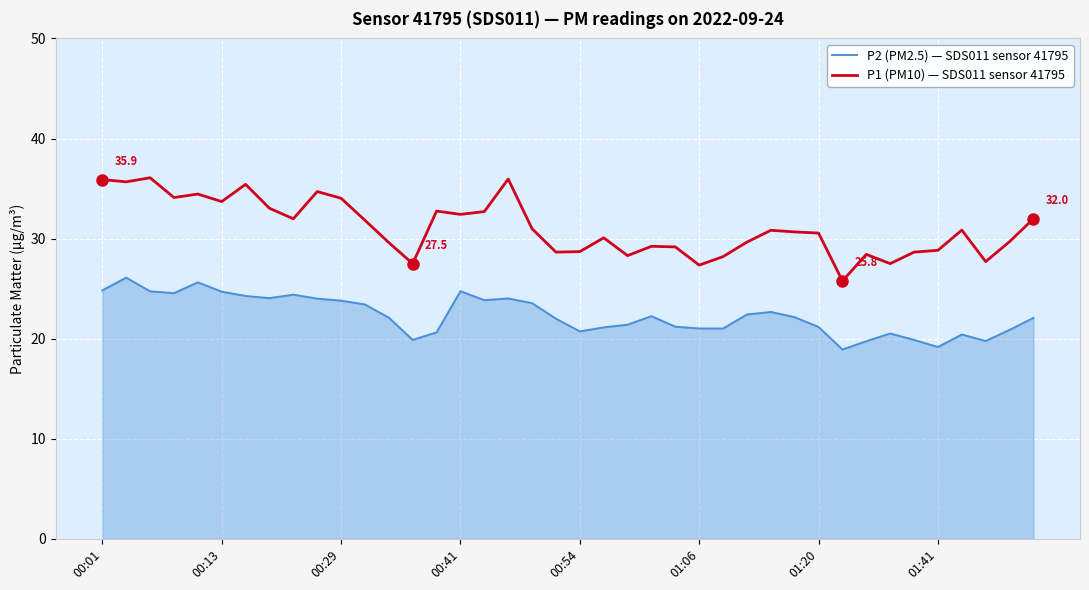

Which series has the widest spread of values?

P1 (PM10) — SDS011 sensor 41795